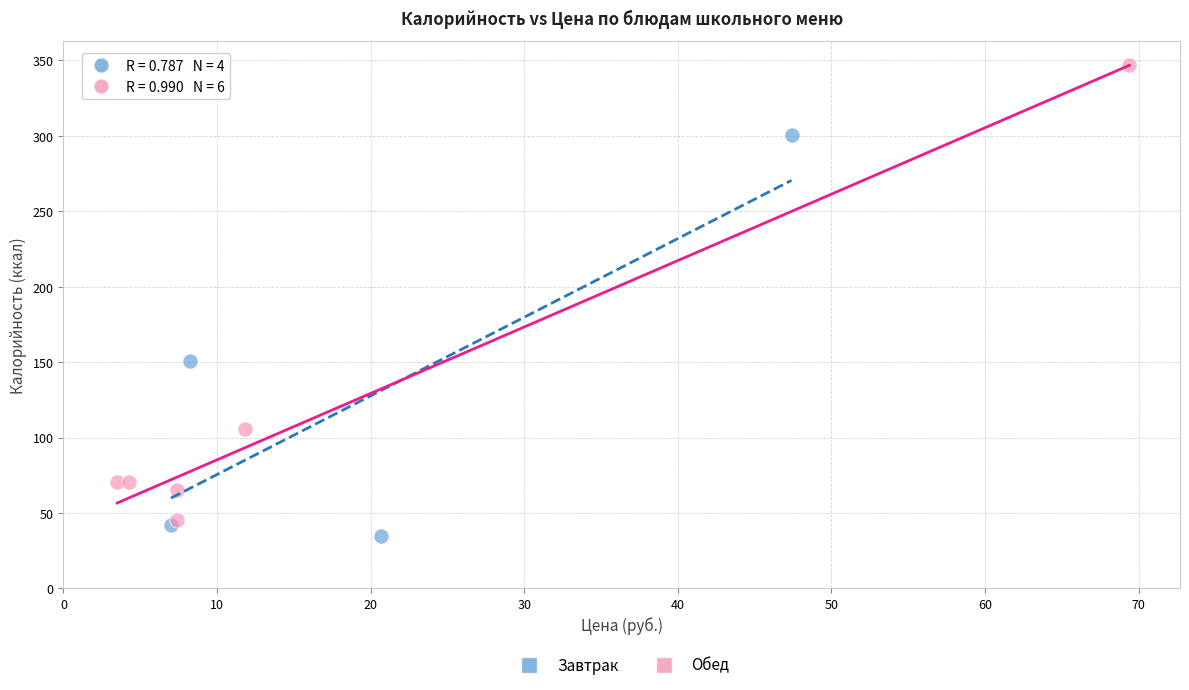

Which series contains the highest Y value?

Обед